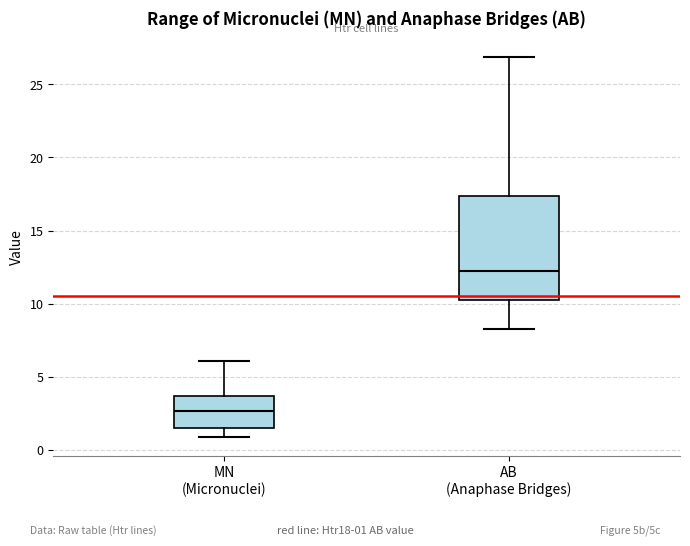

Which box's median line is the lowest?

MN (Micronuclei)